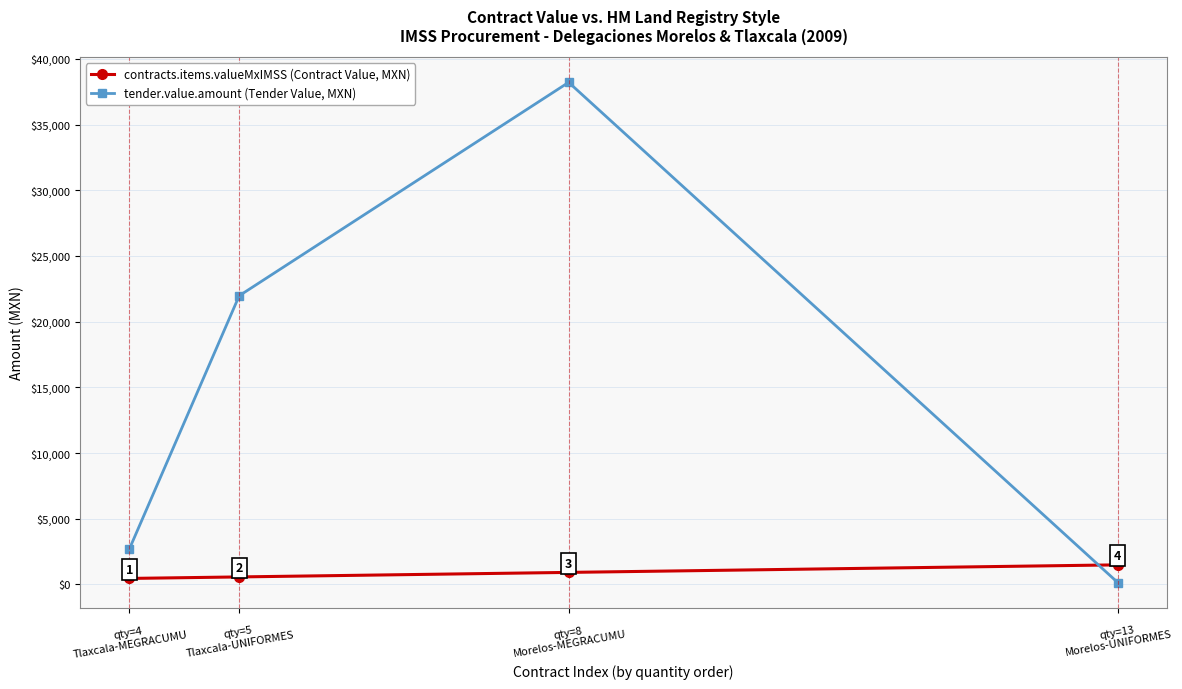

Which series has the widest spread of values?

tender.value.amount (Tender Value, MXN)